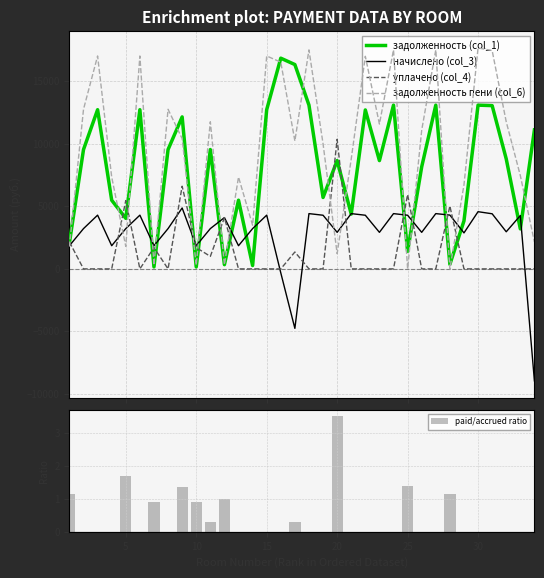

What is the highest value of the уплачено (col_4) series?

10364.0